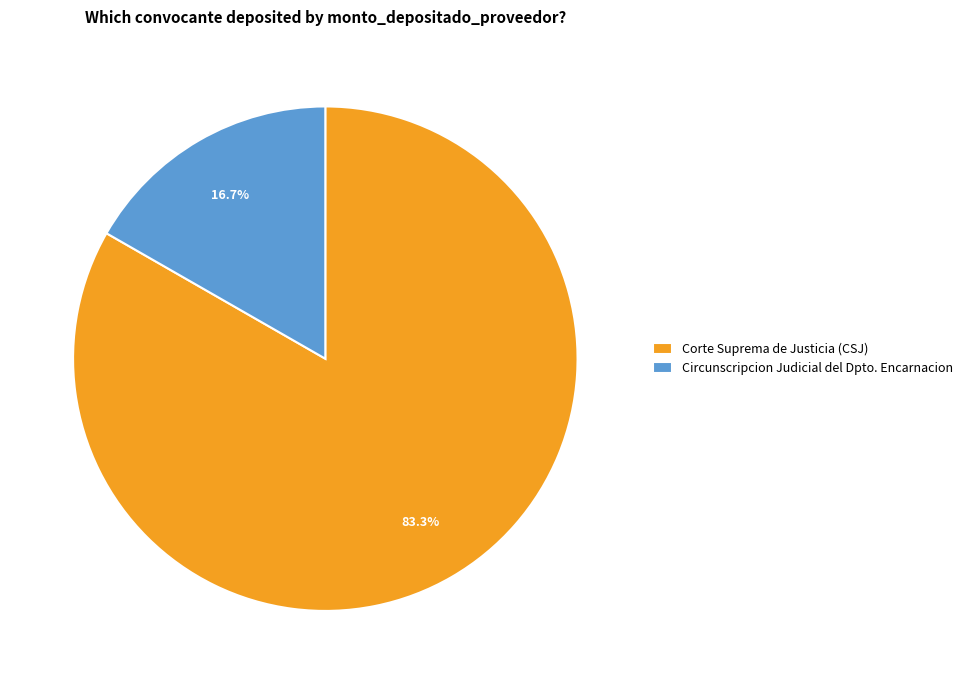

Which has a higher value, Corte Suprema de Justicia (CSJ) or Circunscripcion Judicial del Dpto. Encarnacion?

Corte Suprema de Justicia (CSJ)